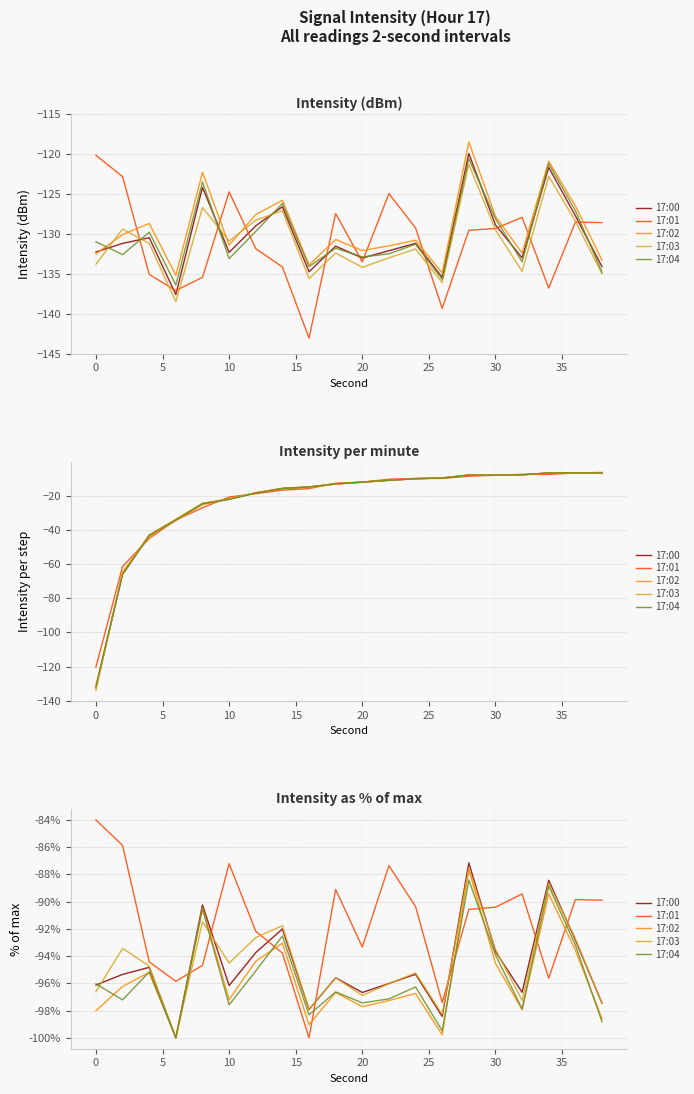

What is the difference between the highest and lowest values at 30?

2.0